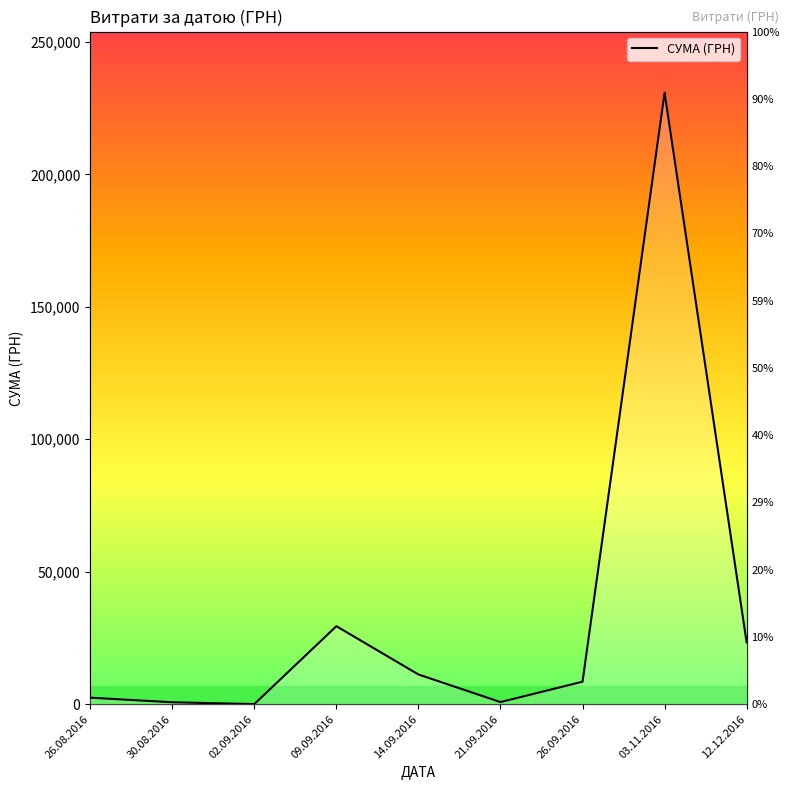

Rank the categories by value from lowest to highest.

02.09.2016, 30.08.2016, 21.09.2016, 26.08.2016, 26.09.2016, 14.09.2016, 12.12.2016, 09.09.2016, 03.11.2016